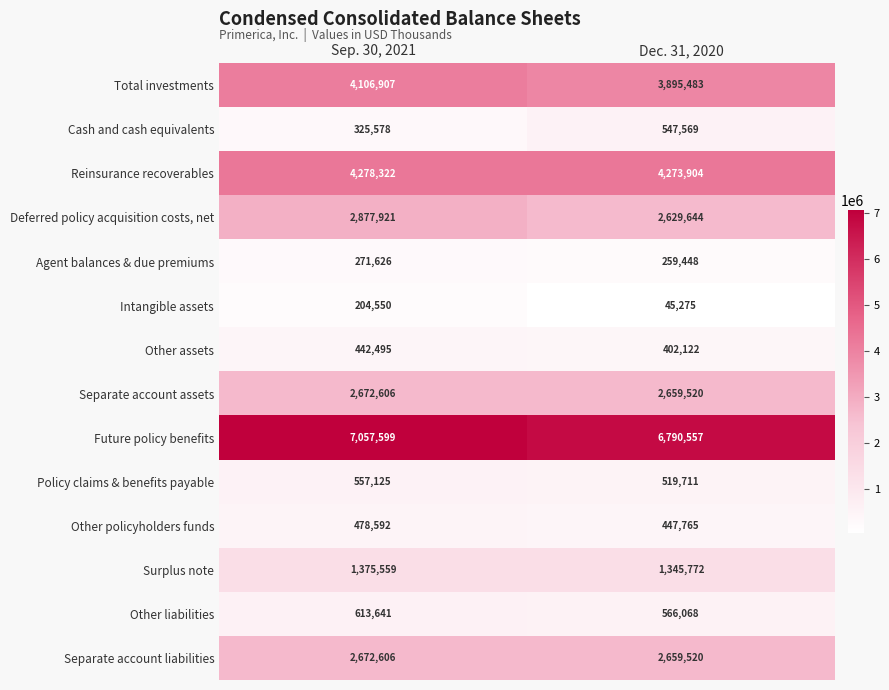

How many values in the Reinsurance recoverables series are below 4278322?

1